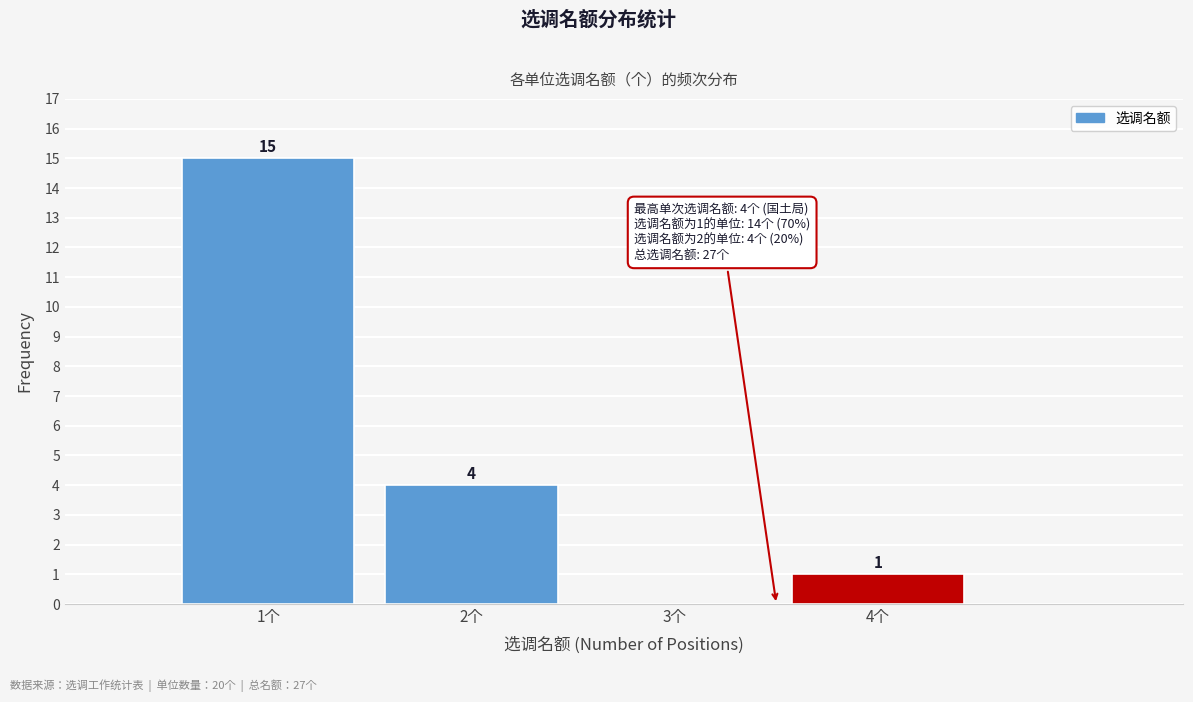

Over which range of the x-axis is the bar tallest?

0.5 to 1.5